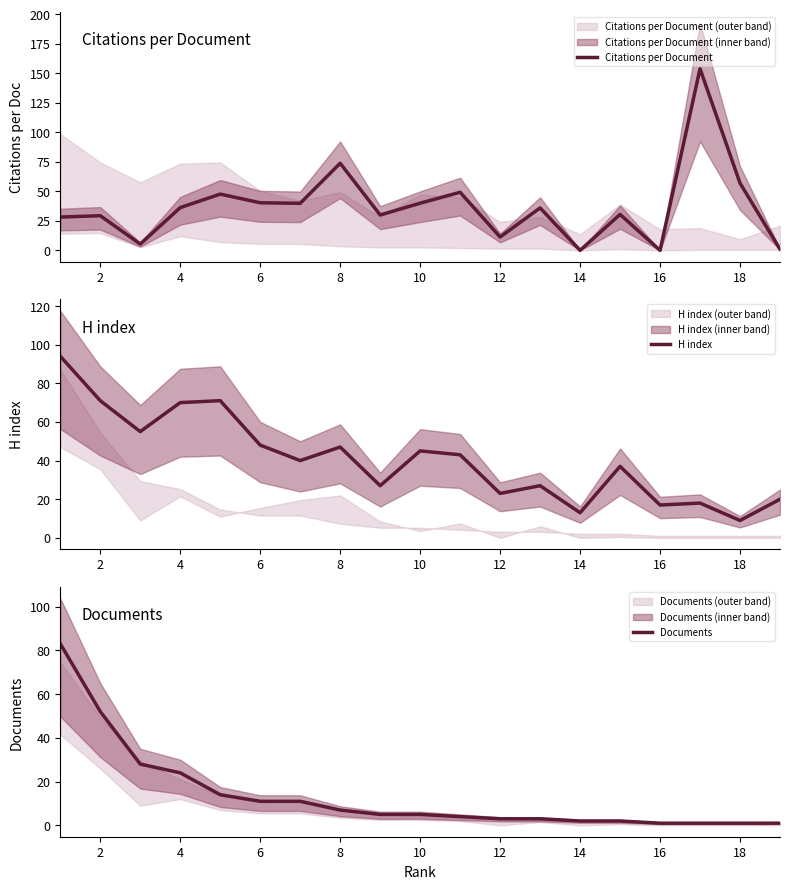

Is it true that Citations per Document equals 57.0 at 18?

True